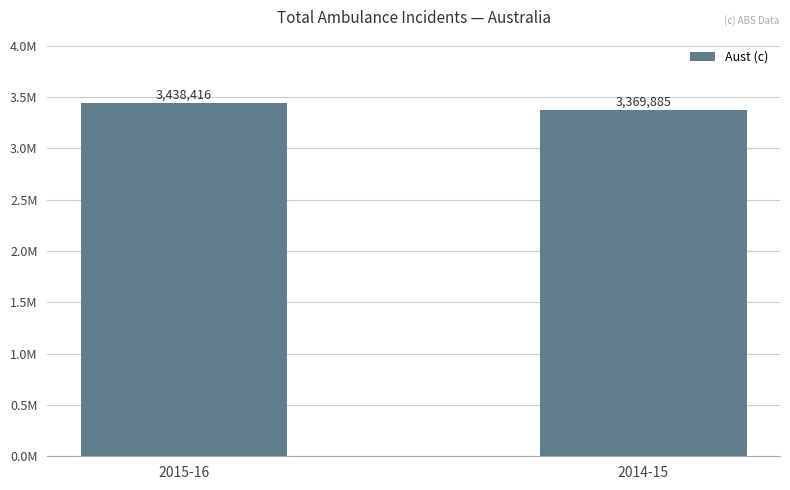

What is the difference between the maximum and minimum values?

68531